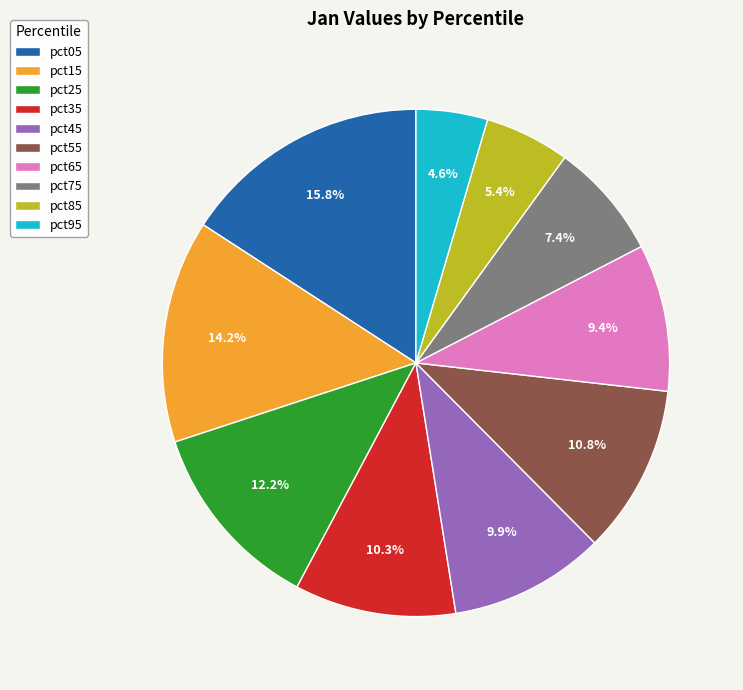

To the nearest percent, what portion does pct75 represent?

7%